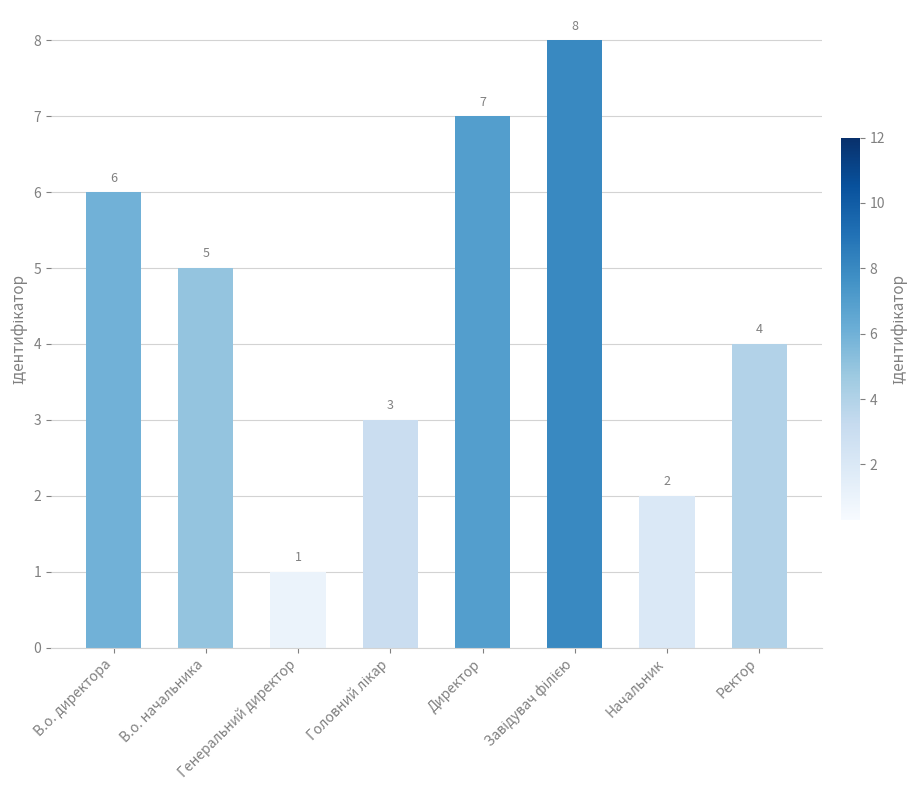

Approximately how many times larger is the value at Начальник compared to В.о. директора?

0.3